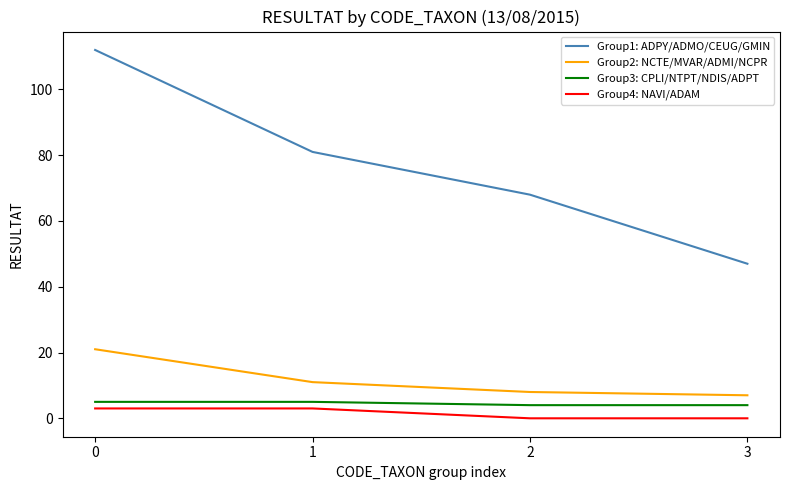

True or false: Group2: NCTE/MVAR/ADMI/NCPR has a value of 5 at 0.

False